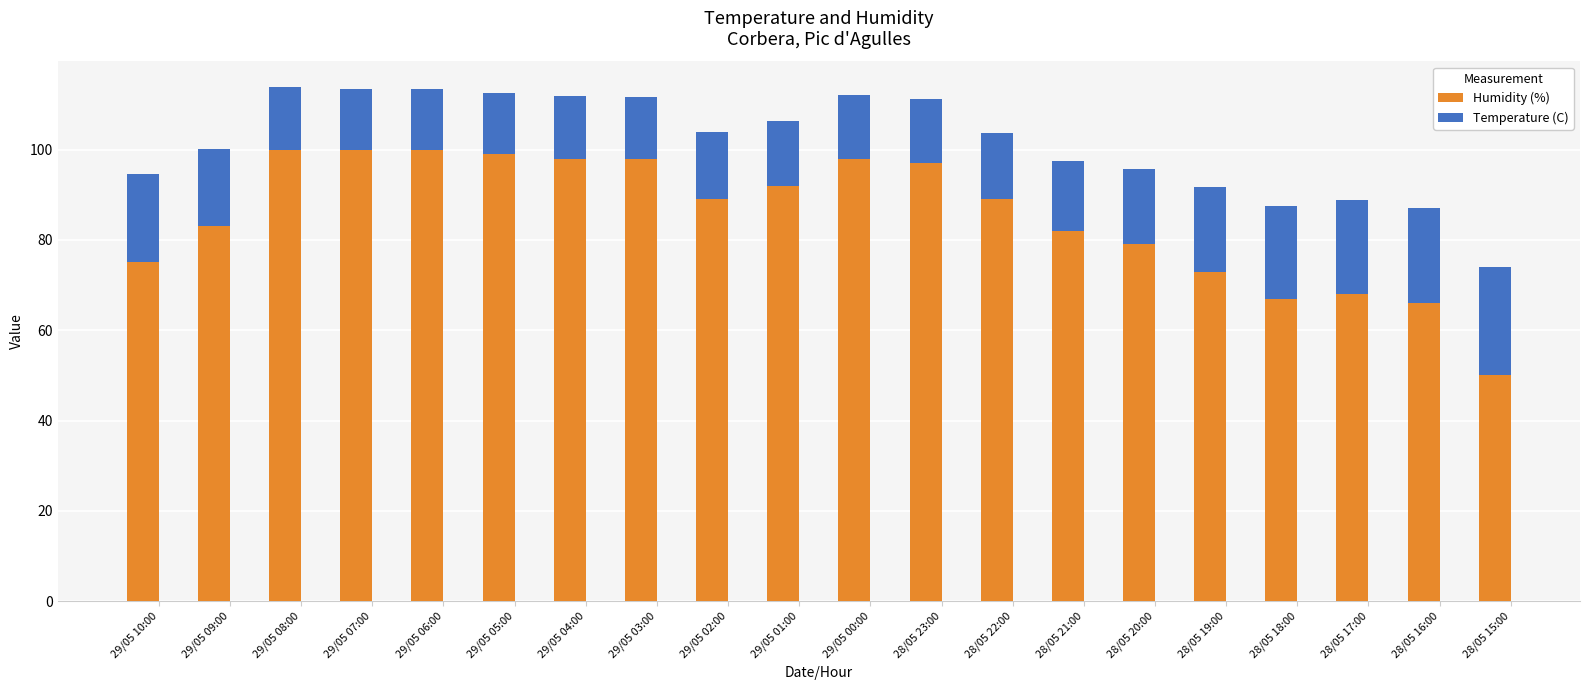

Where does the Humidity (%) series first go above 89?

29/05 08:00